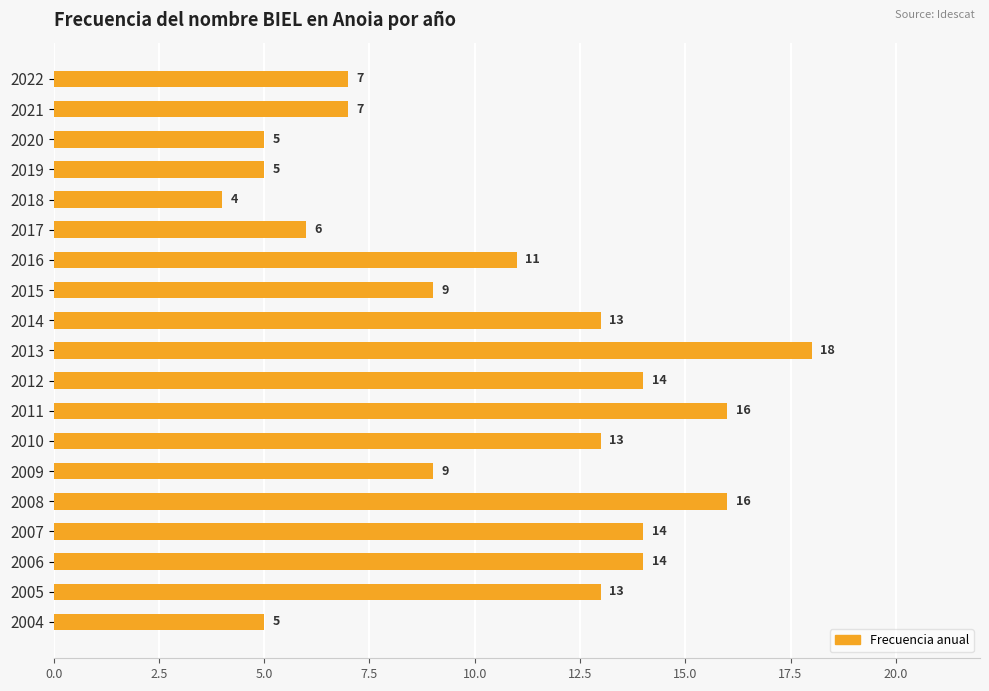

Which has a higher value, 2019 or 2013?

2013